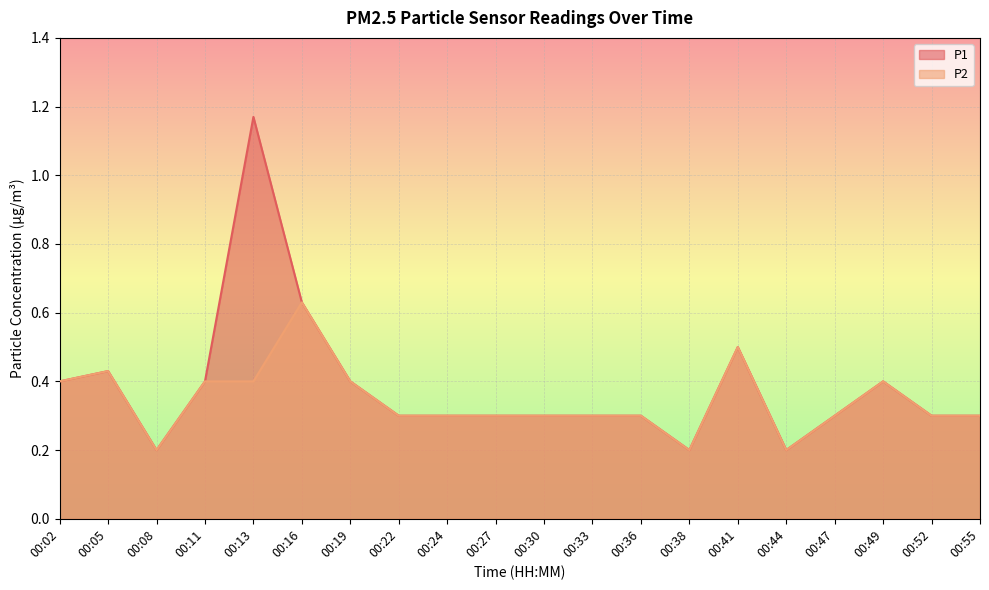

Between 00:08 and 00:19, which is larger?

00:19